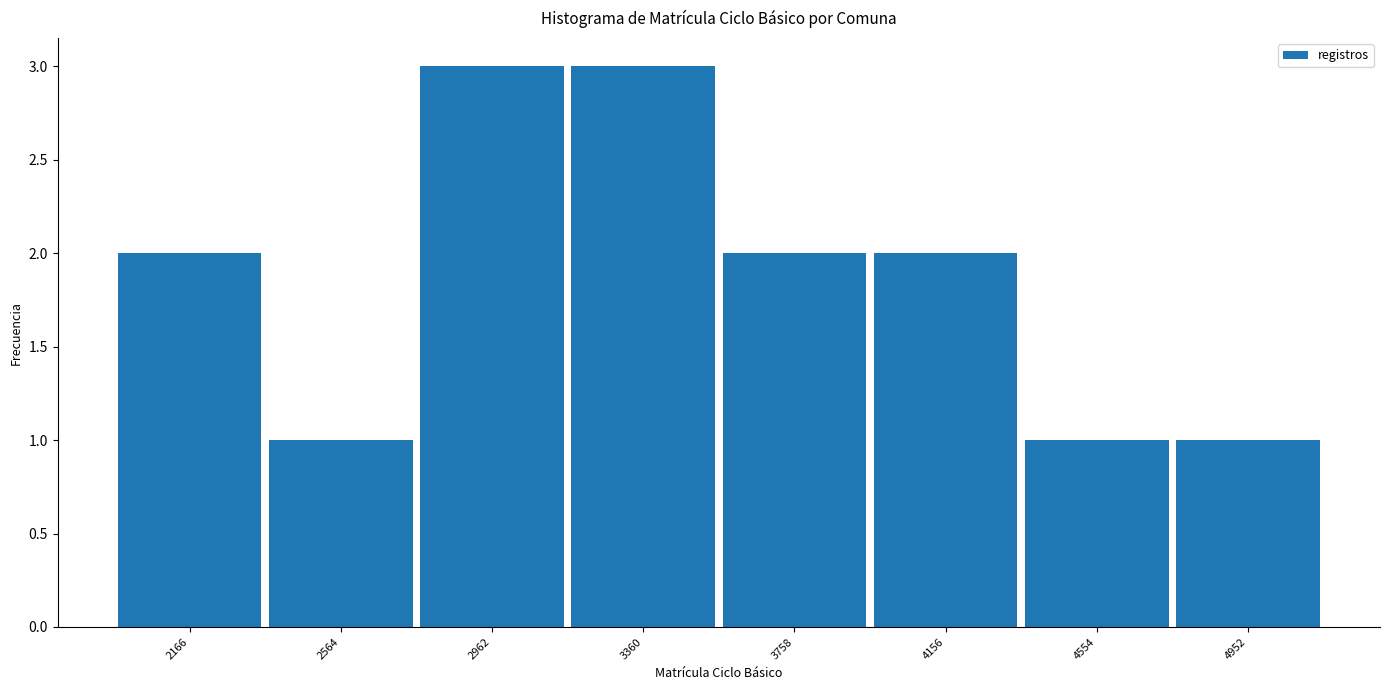

Reading left to right, list every bar in this chart as the range it spans on the x-axis followed by its height. Neither the bar edges nor the heights are printed on the chart, so give them approximately, as read against the axes.

1950 to 2350: 2
2350 to 2750: 1
2750 to 3150: 3
3150 to 3550: 3
3550 to 3950: 2
3950 to 4350: 2
4350 to 4750: 1
4750 to 5150: 1